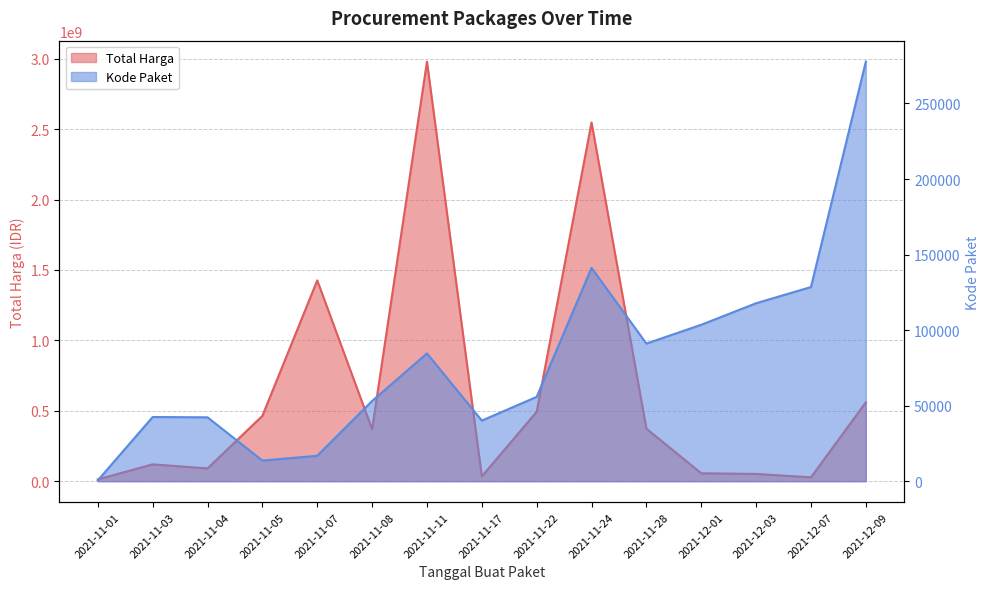

What position from the right is 2021-12-09?

1